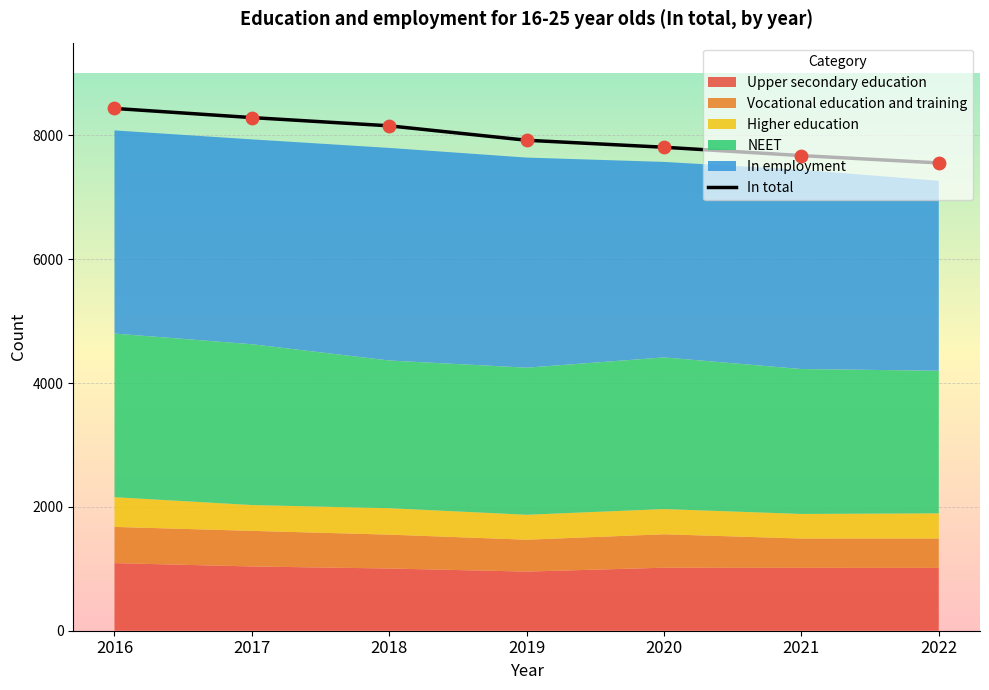

What is the change in value from 2020 to 2021?

-135